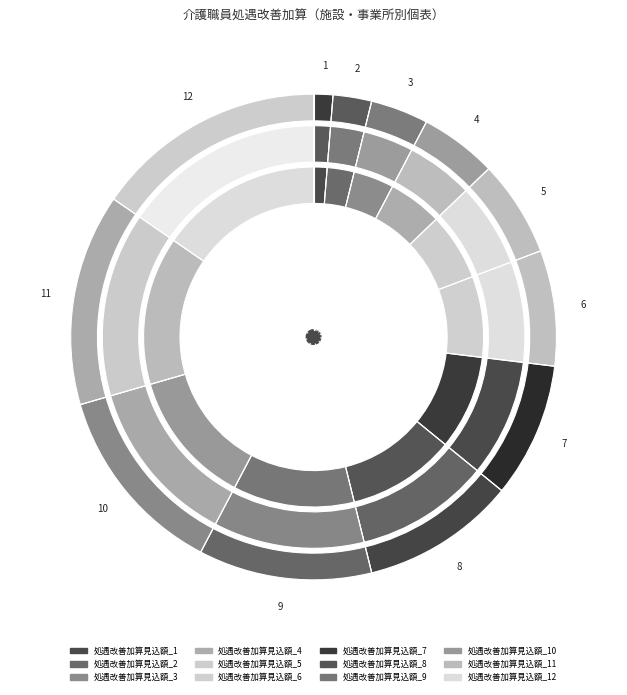

To the nearest percent, what is the difference between the largest and smallest slice percentages?

14%